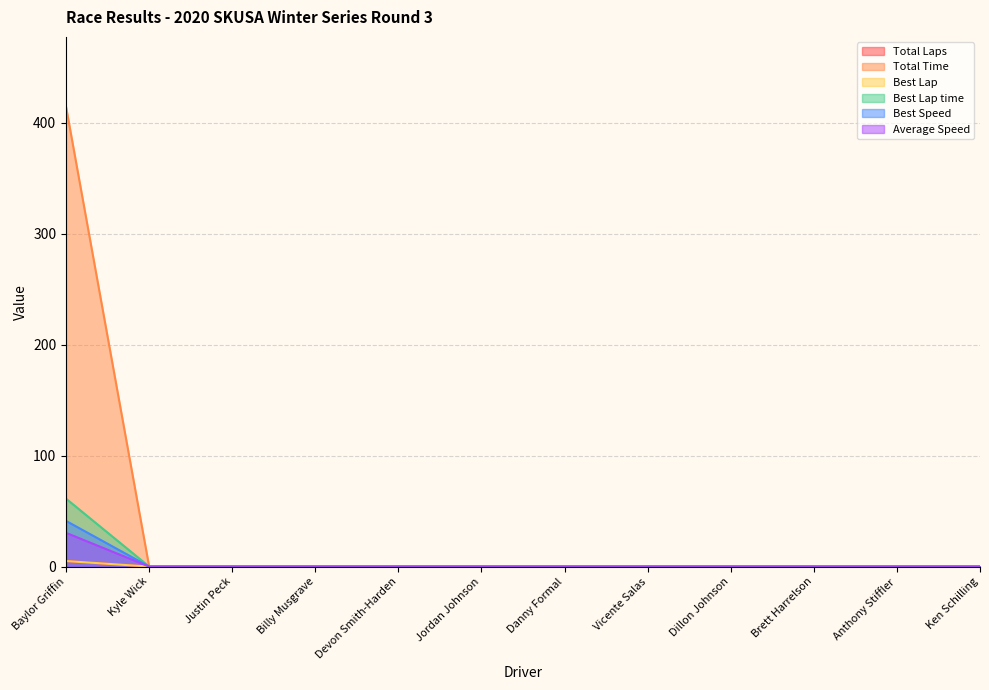

True or false: Average Speed and Total Laps cross at least once.

False